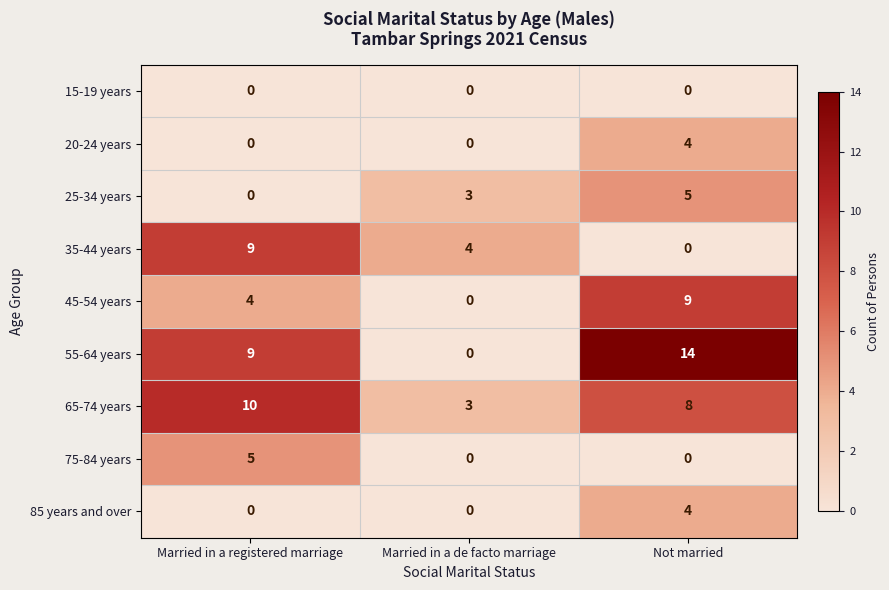

Which series has the widest spread of values?

55-64 years